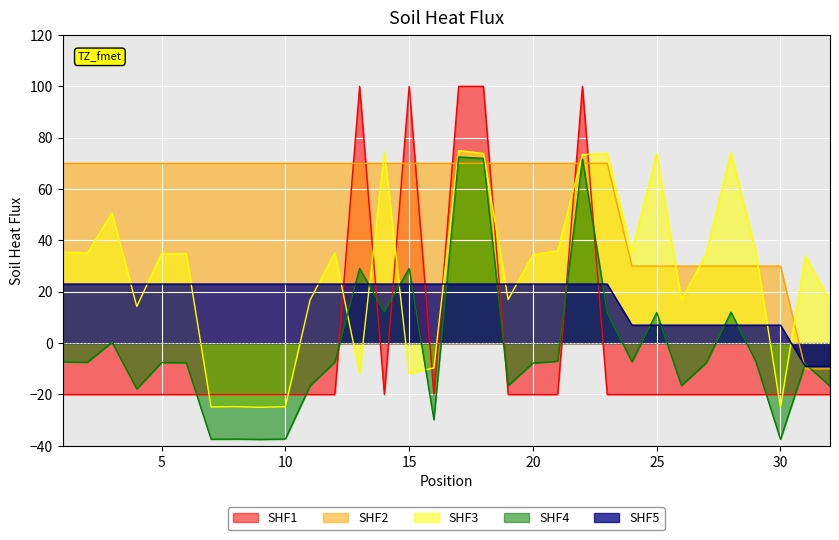

What is the difference between the maximum and second lowest values in the CÉDULA (scaled) series?

100.0